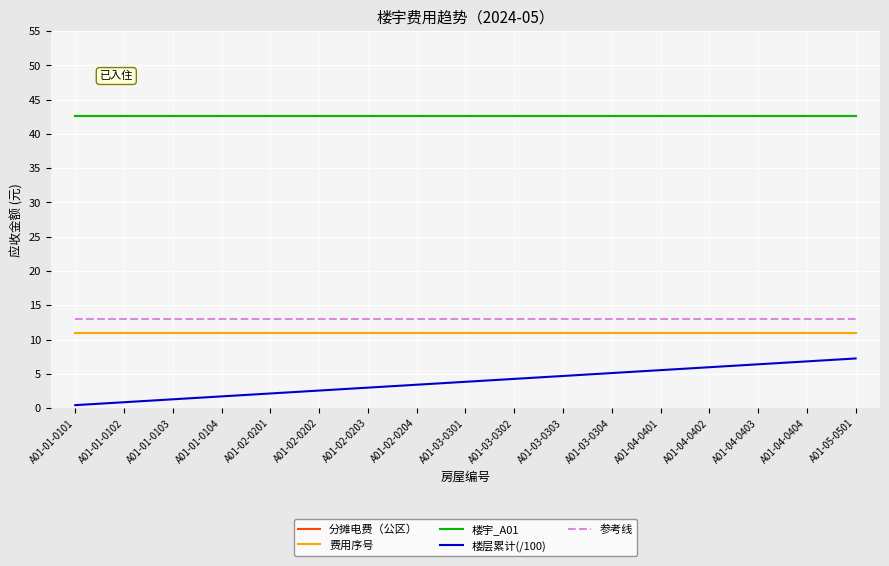

What is the minimum value for 费用序号?

11.0